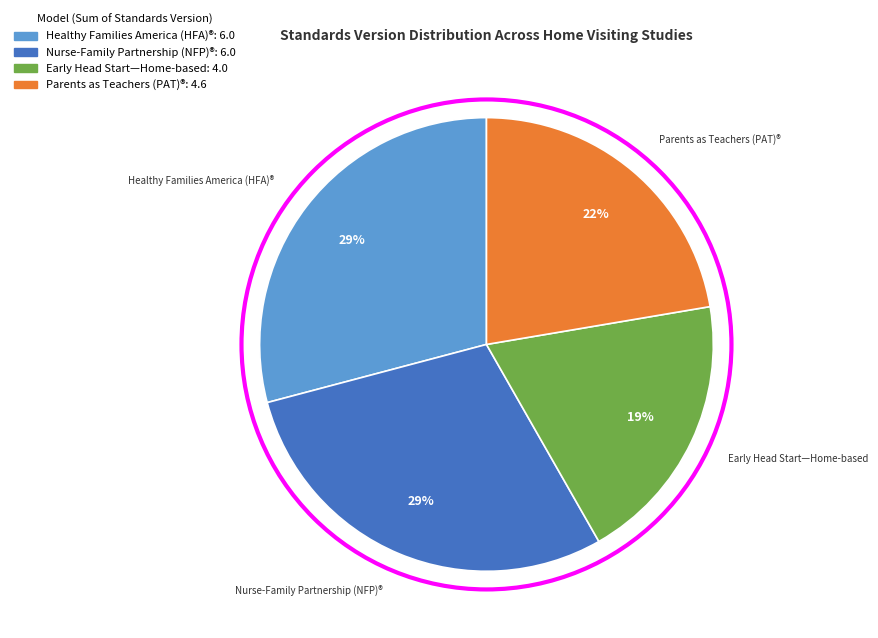

How many segments does this pie chart have?

4